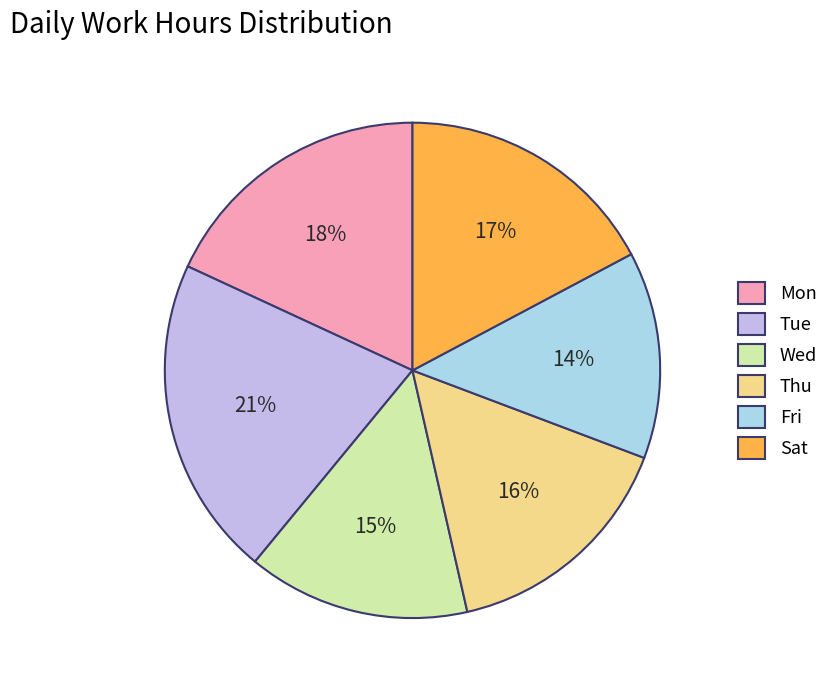

To the nearest percent, what is the difference between the largest and smallest slice percentages?

7%